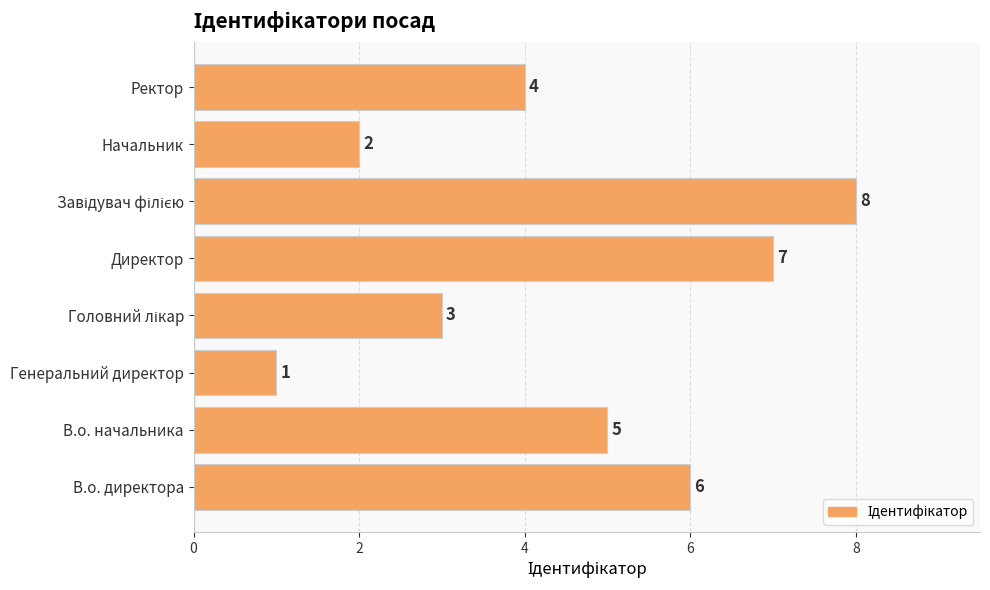

What is the difference between the second highest and minimum values?

6